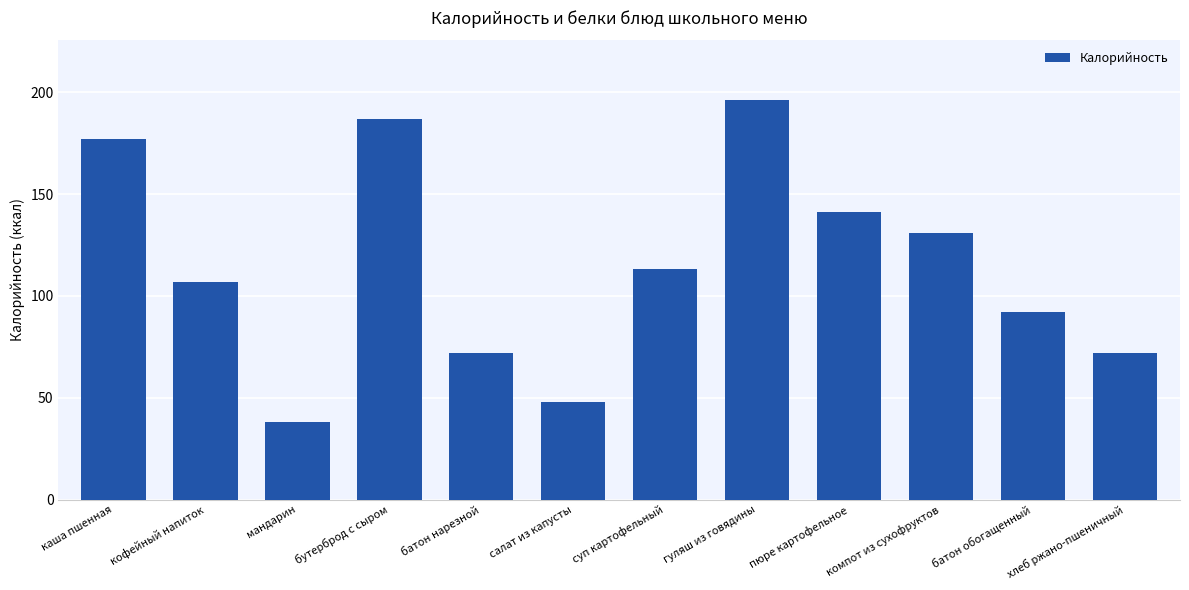

What is the difference between the second highest and minimum values?

149